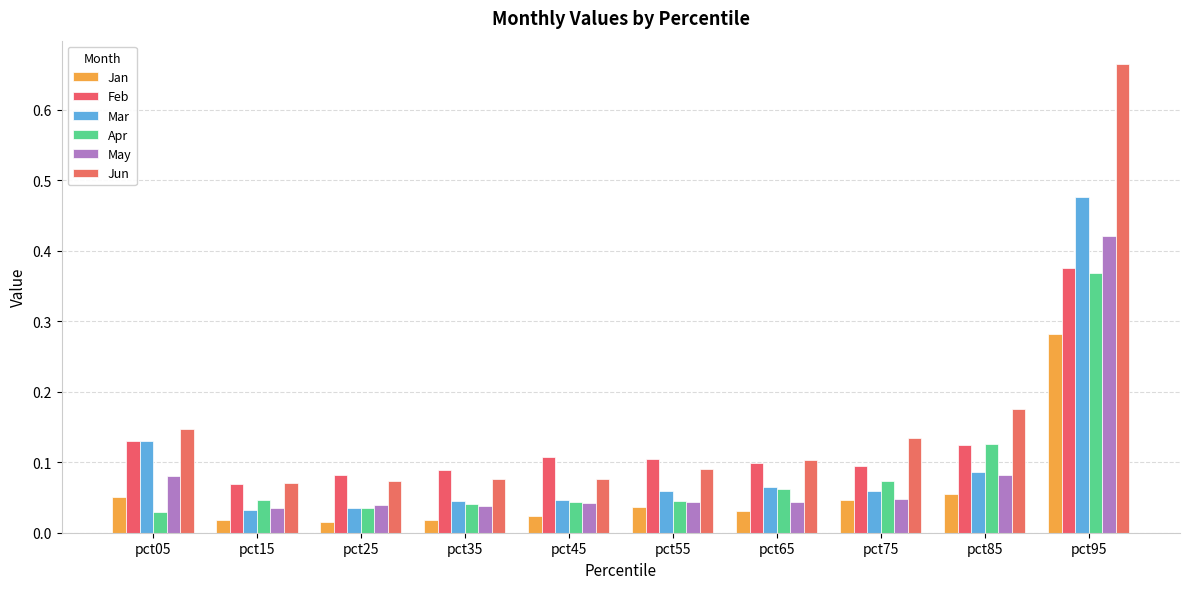

Count the number of categories in the chart.

10